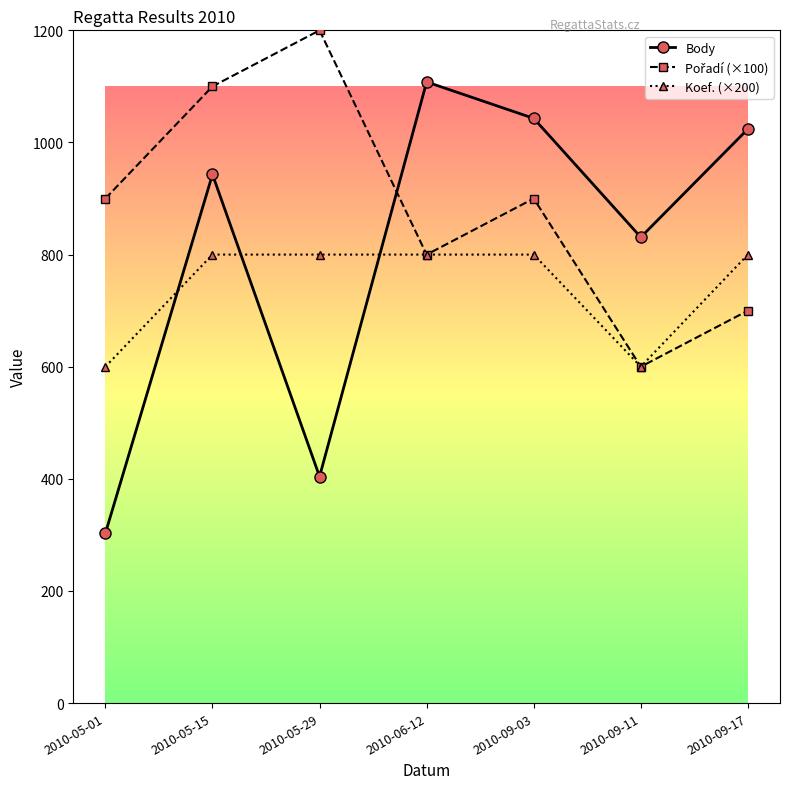

True or false: Body has a value of 404 at 2010-05-29.

True